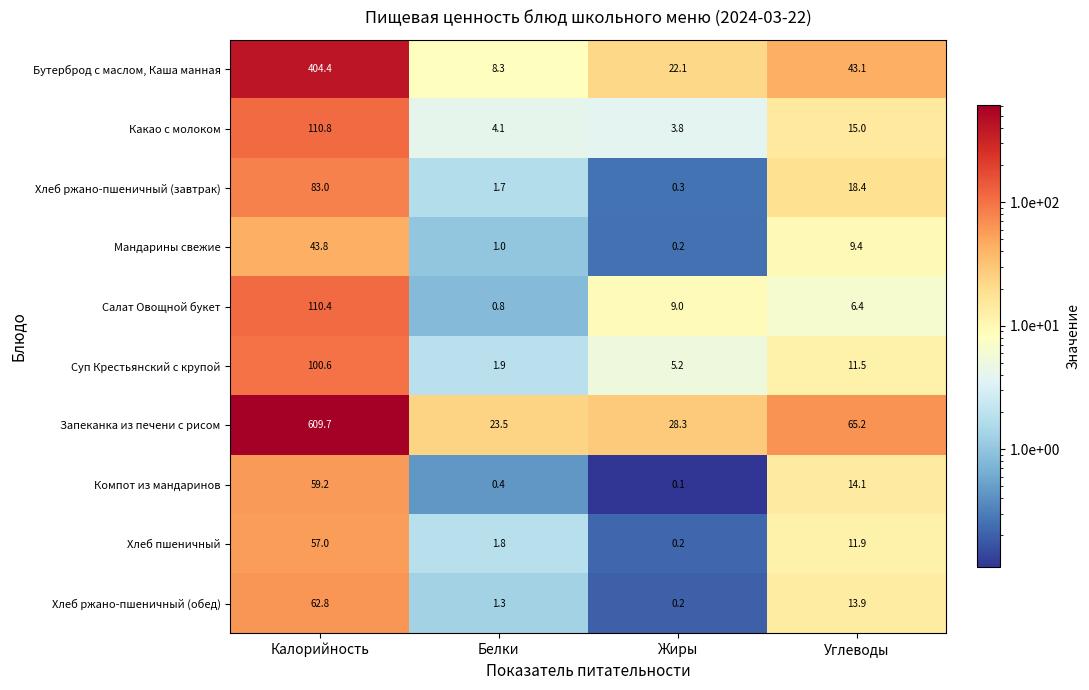

List the series in order of their peak value, lowest first.

Мандарины свежие, Хлеб пшеничный, Компот из мандаринов, Хлеб ржано-пшеничный (обед), Хлеб ржано-пшеничный (завтрак), Суп Крестьянский с крупой, Салат Овощной букет, Какао с молоком, Бутерброд с маслом, Каша манная, Запеканка из печени с рисом